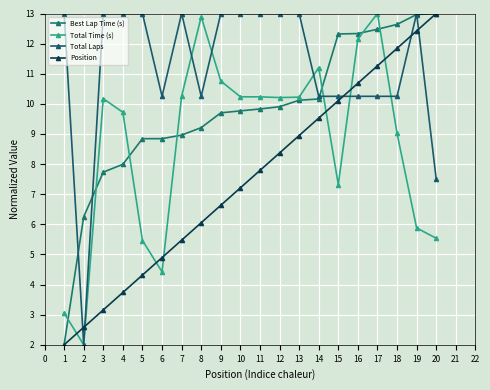

Which has a higher value, 7 or 8?

8